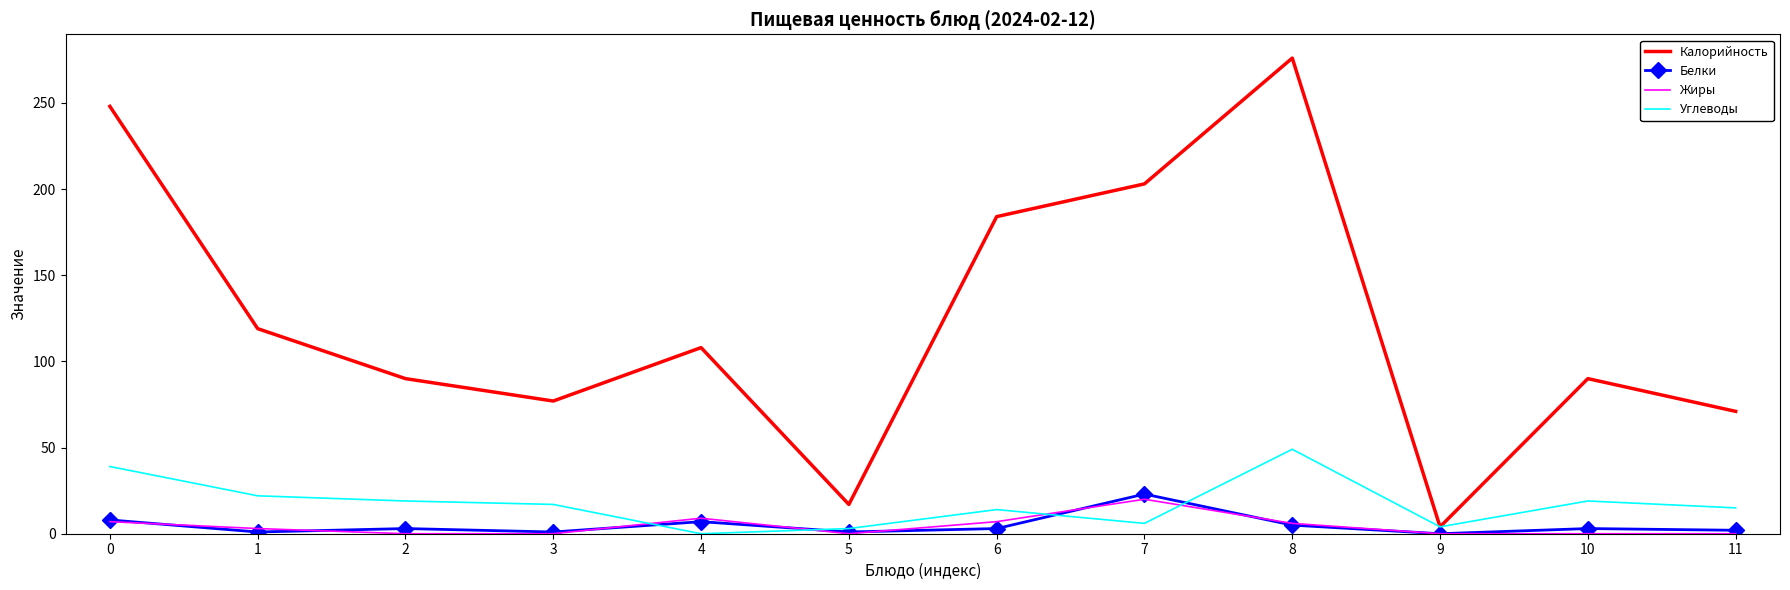

What is the total value across all series at 10?

112